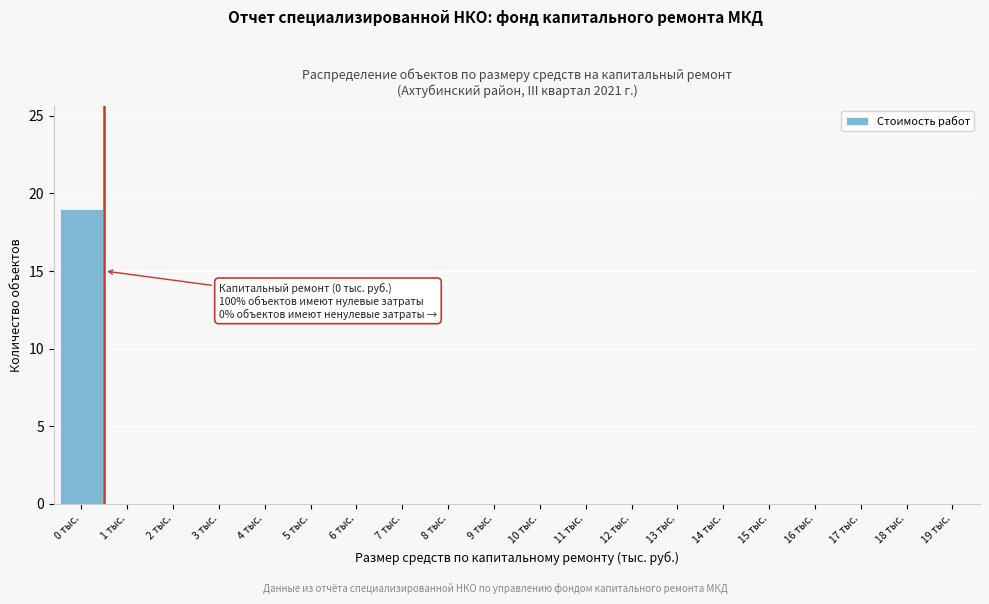

Reading right to left, transcribe all the data shown in this chart.

19 тыс.=0	18 тыс.=0	17 тыс.=0	16 тыс.=0	15 тыс.=0	14 тыс.=0	13 тыс.=0	12 тыс.=0	11 тыс.=0	10 тыс.=0	9 тыс.=0	8 тыс.=0	7 тыс.=0	6 тыс.=0	5 тыс.=0	4 тыс.=0	3 тыс.=0	2 тыс.=0	1 тыс.=0	0 тыс.=19